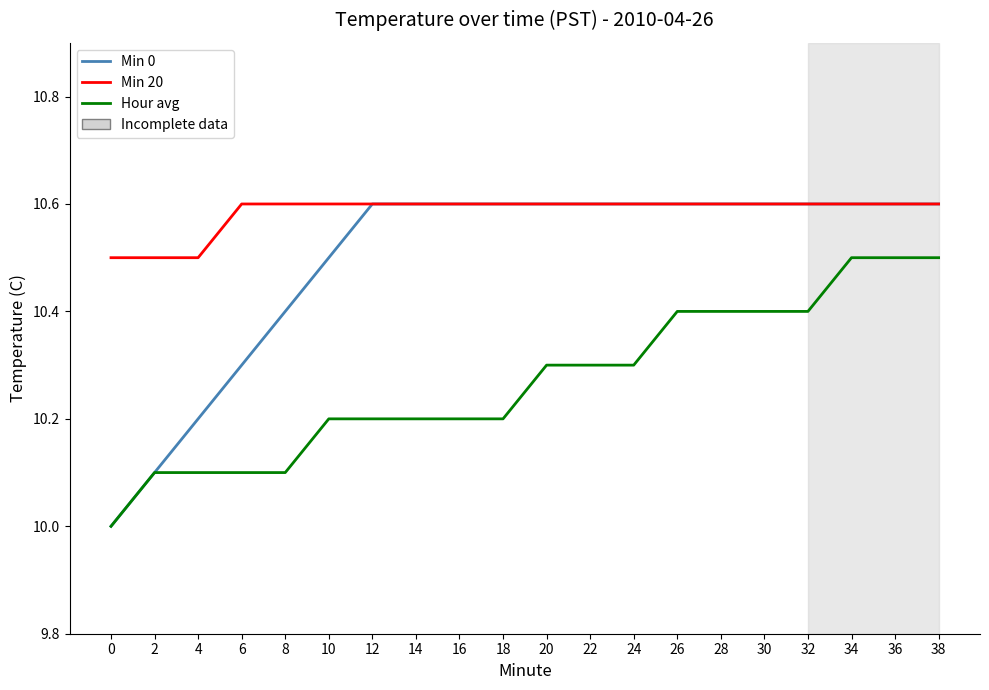

The value of Hour avg at 38 is 3.8. True or false?

False